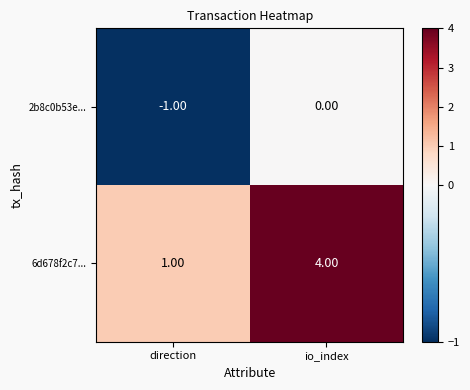

At how many categories does at least one series exceed 0?

2